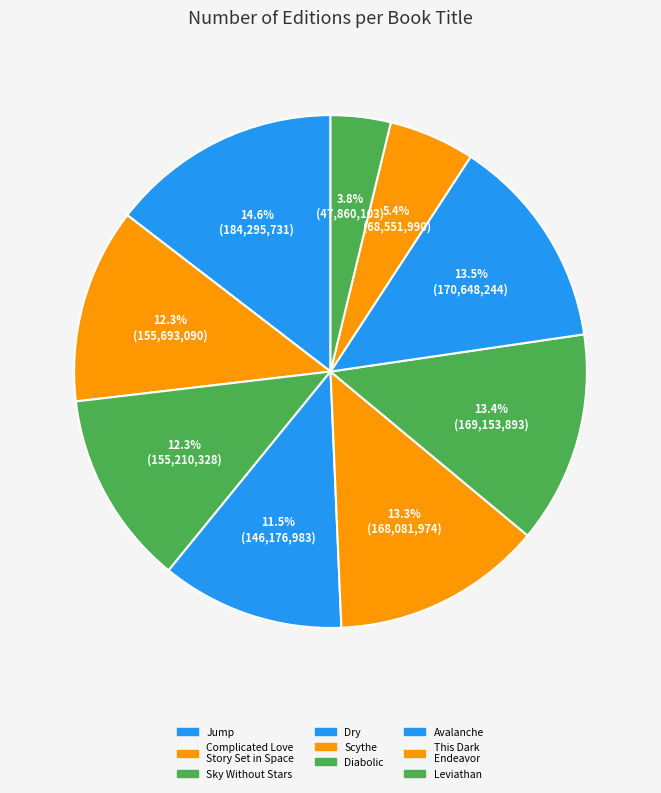

What is the largest slice in the pie chart?

Jump